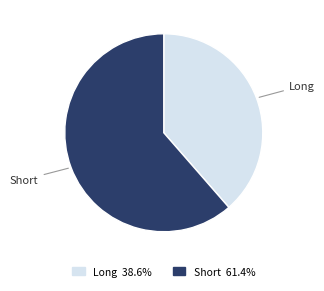

What is the largest slice in the pie chart?

Short